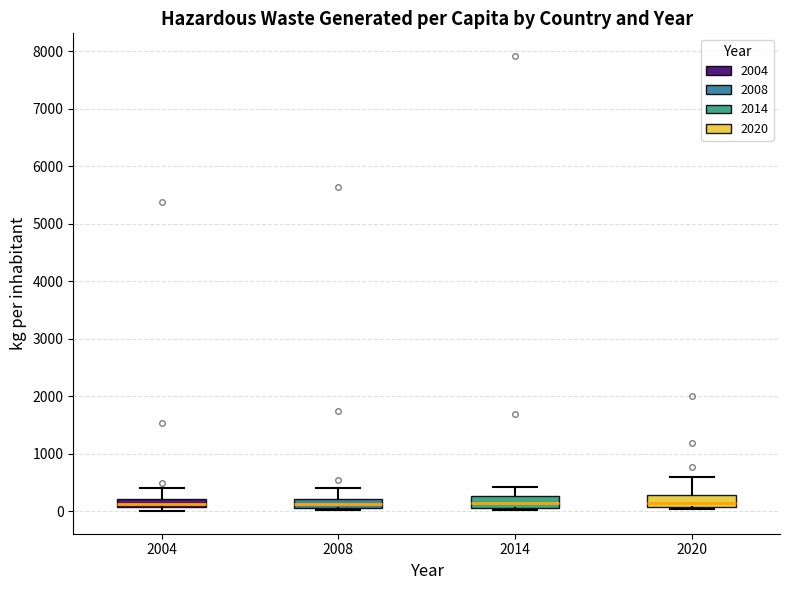

Where is the lower edge of the box at x = 2020 on the y-axis? The values are not printed on the chart, so give them approximately, as read against the axis.

100